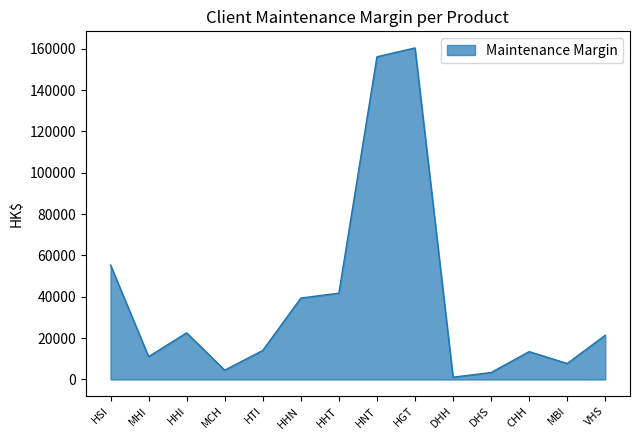

Between VHS and HHN, which is larger?

HHN